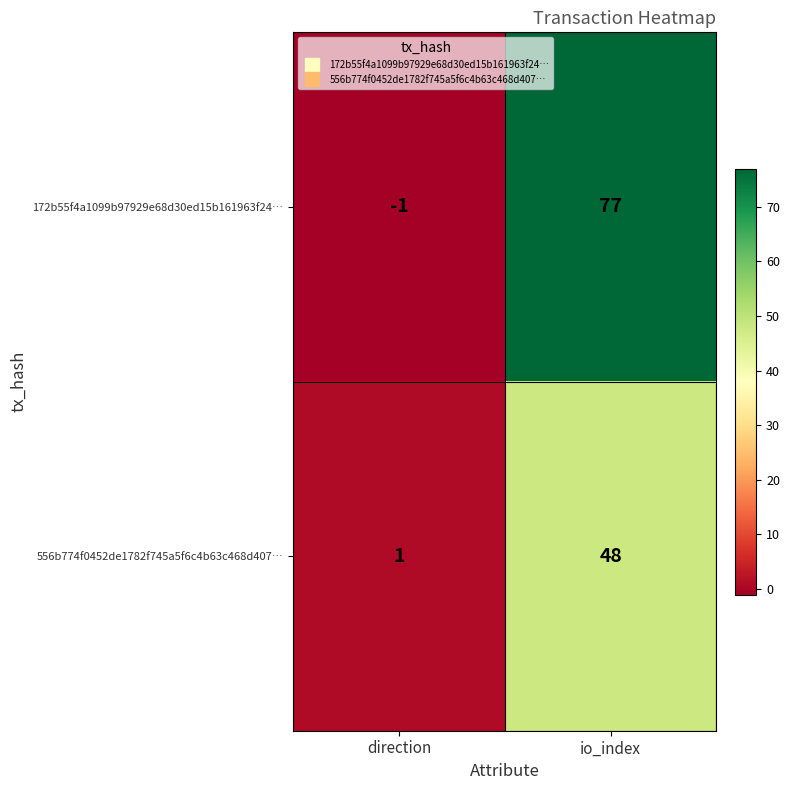

What is the spread (max minus min) of values at io_index?

29